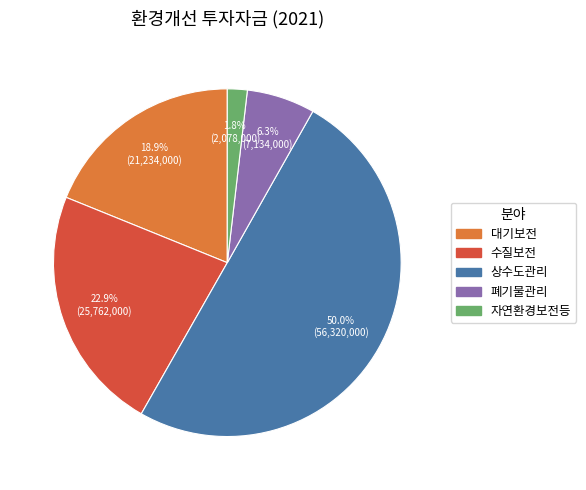

Is it true that 대기보전 is 29% of the pie?

False